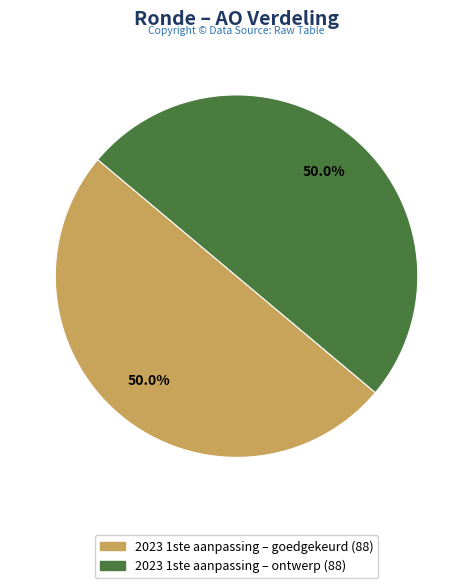

Is the sum of 2023 1ste aanpassing – goedgekeurd and 2023 1ste aanpassing – ontwerp greater than half?

Yes